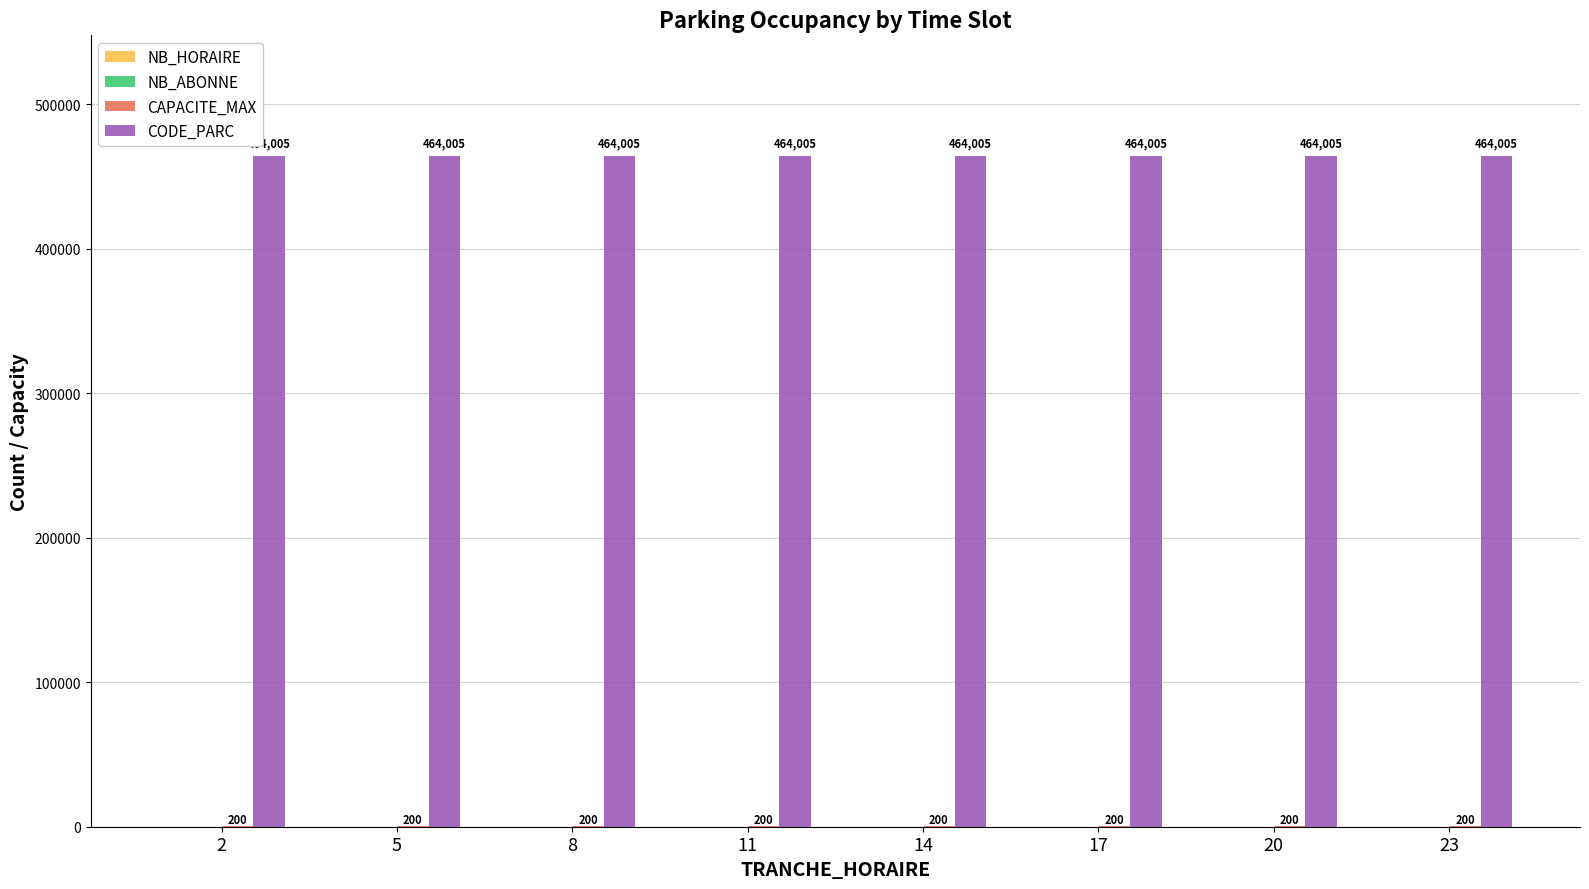

What value does the CODE_PARC series have at 5?

464005